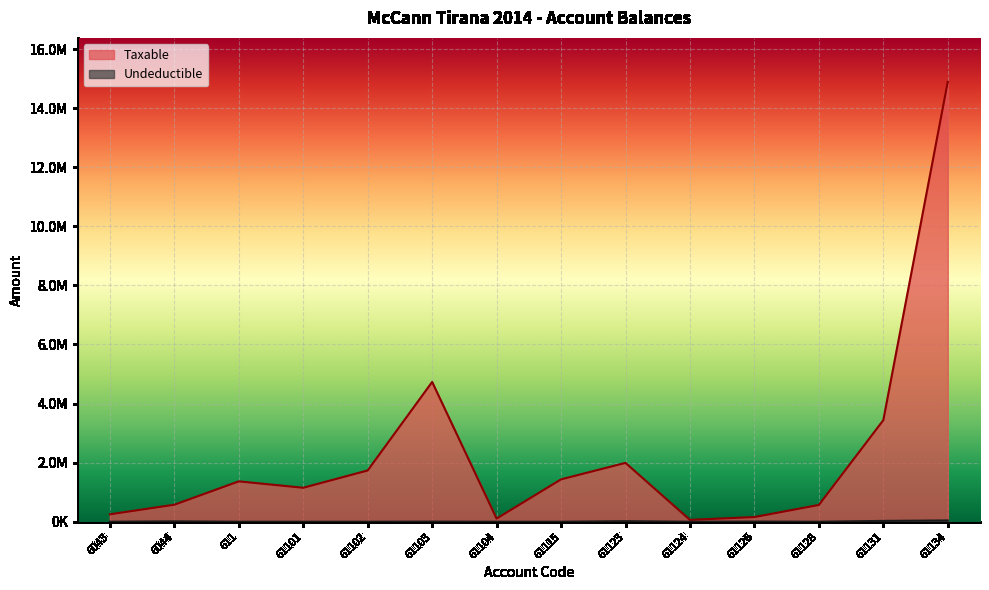

How many lines are shown in the chart?

2